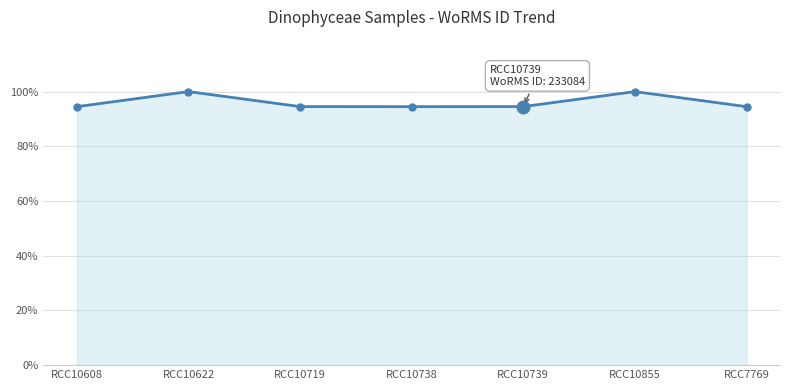

Is this an area chart (filled region under the line)?

Yes